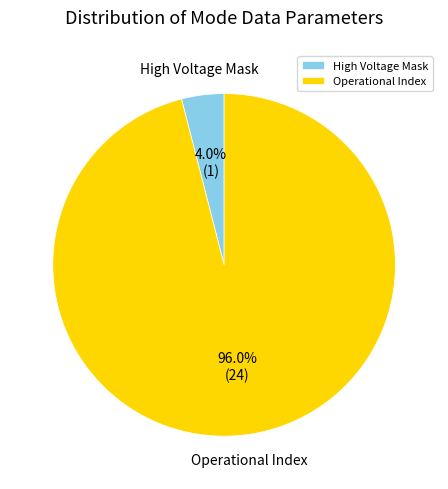

What is the largest slice in the pie chart?

Operational Index